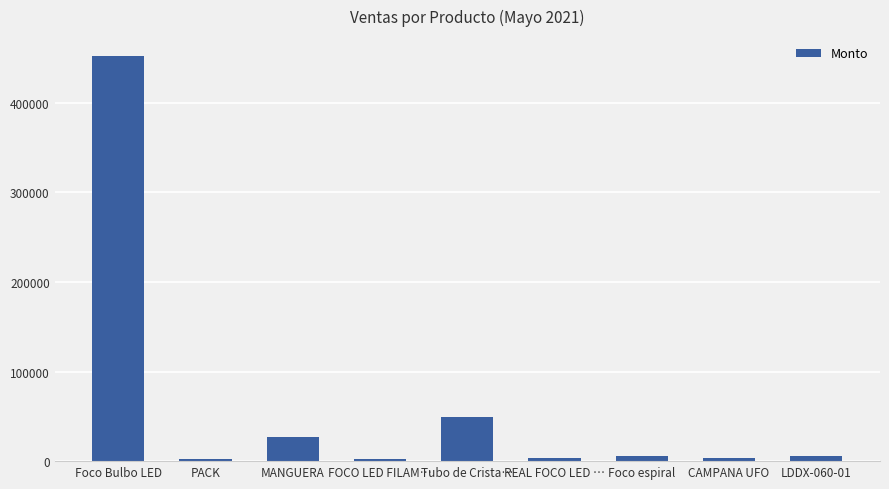

How many data points are less than 5280?

4